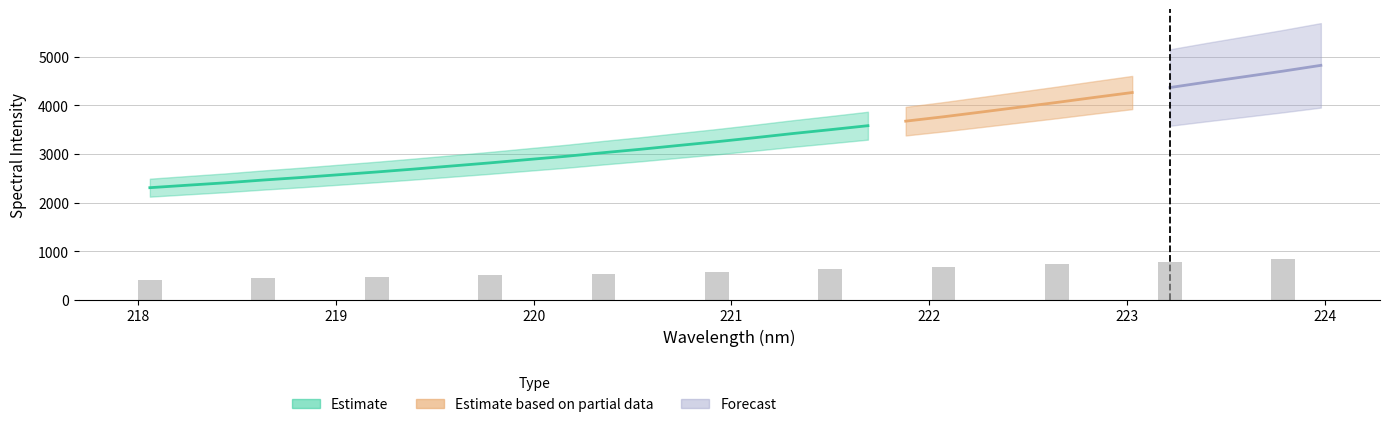

Reading right to left, what are all the values shown in this chart?

4820.1	4701.6	4589.4	4479.0	4364.3	4261.8	4161.4	4058.1	3959.5	3860.7	3763.8	3673.9	3580.6	3498.5	3418.7	3333.5	3251.8	3175.6	3097.9	3026.6	2951.7	2885.2	2817.2	2754.0	2690.7	2630.2	2573.7	2516.9	2464.7	2407.8	2358.3	2307.4